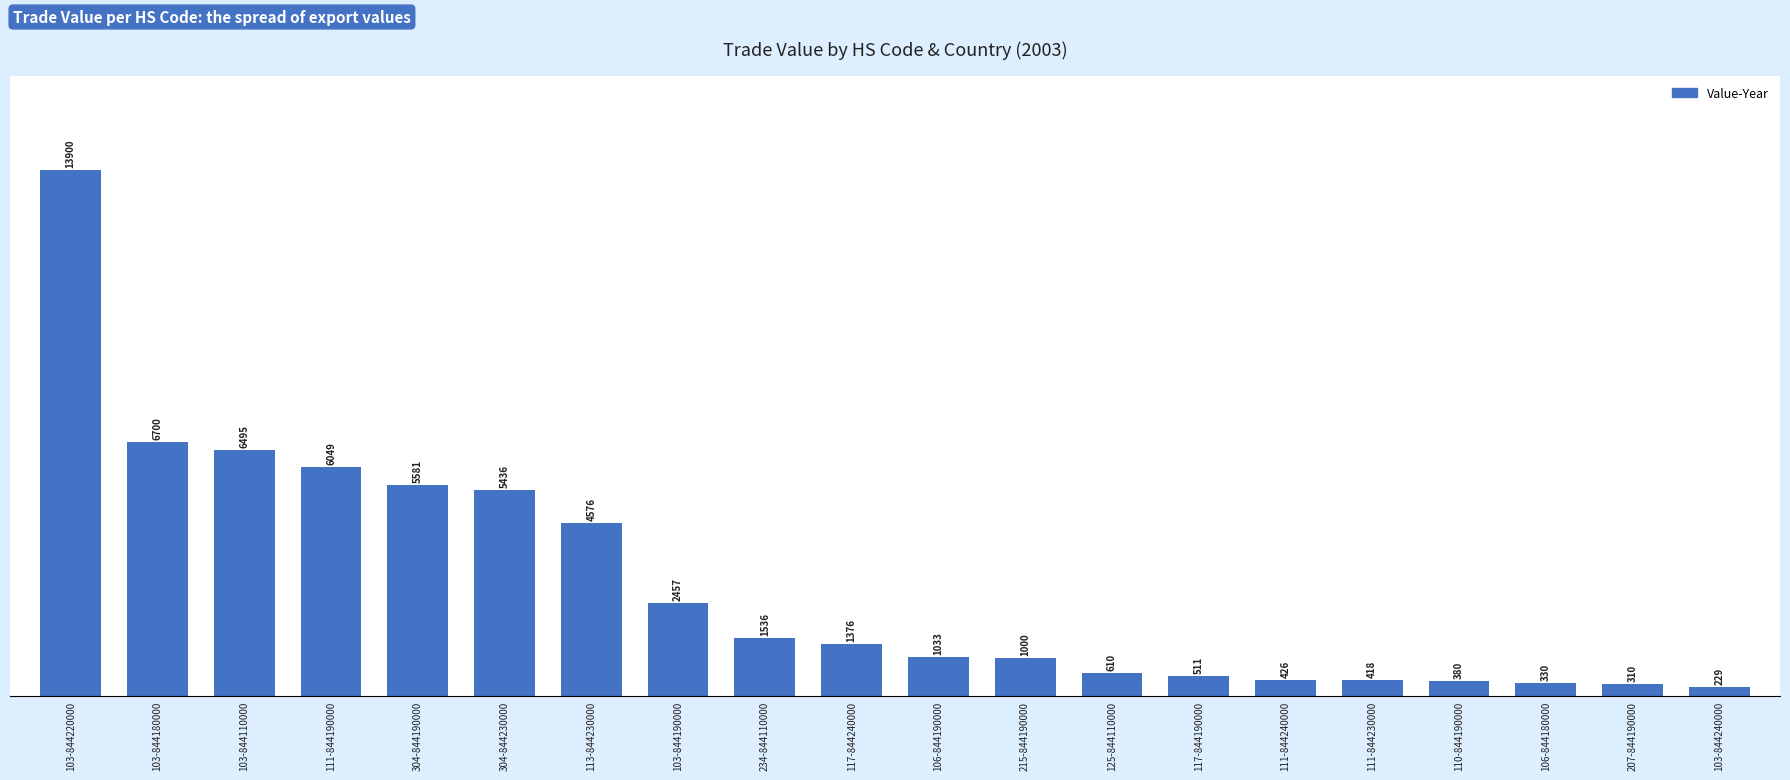

What is the sum of all values?

59353